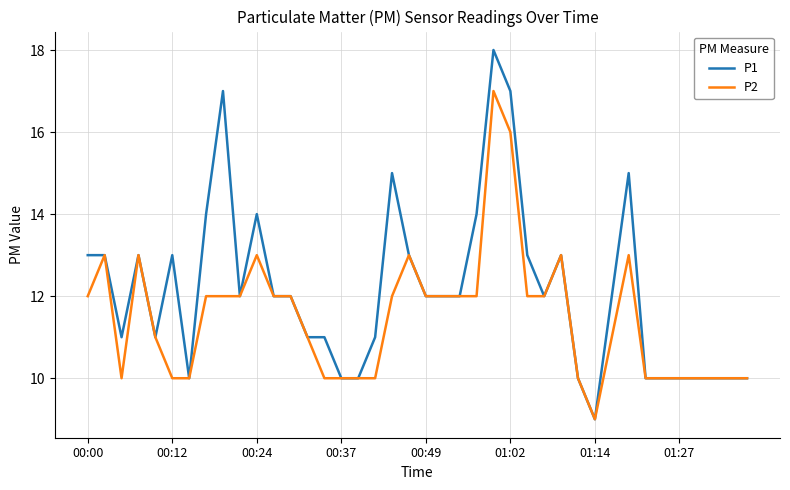

Which series has the largest total across all categories?

P1